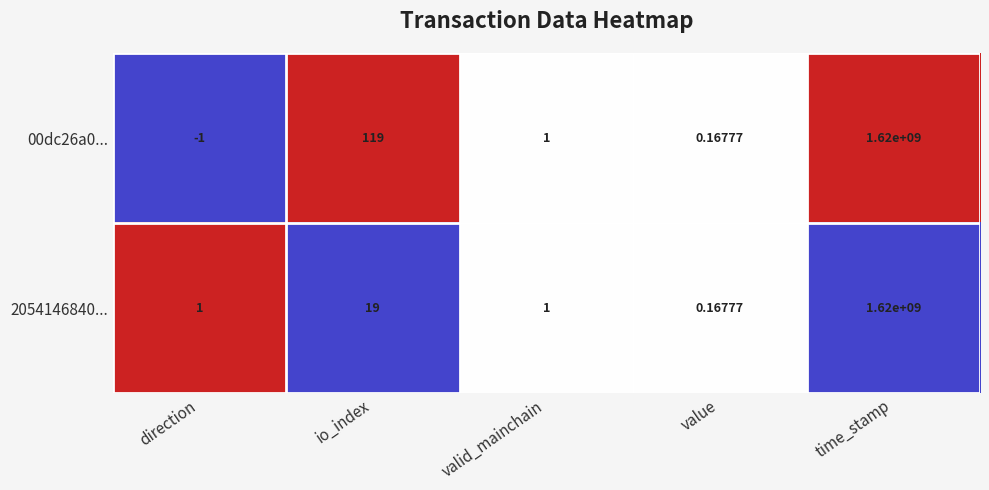

At which label is 00dc26a0... closest to 809999999?

io_index